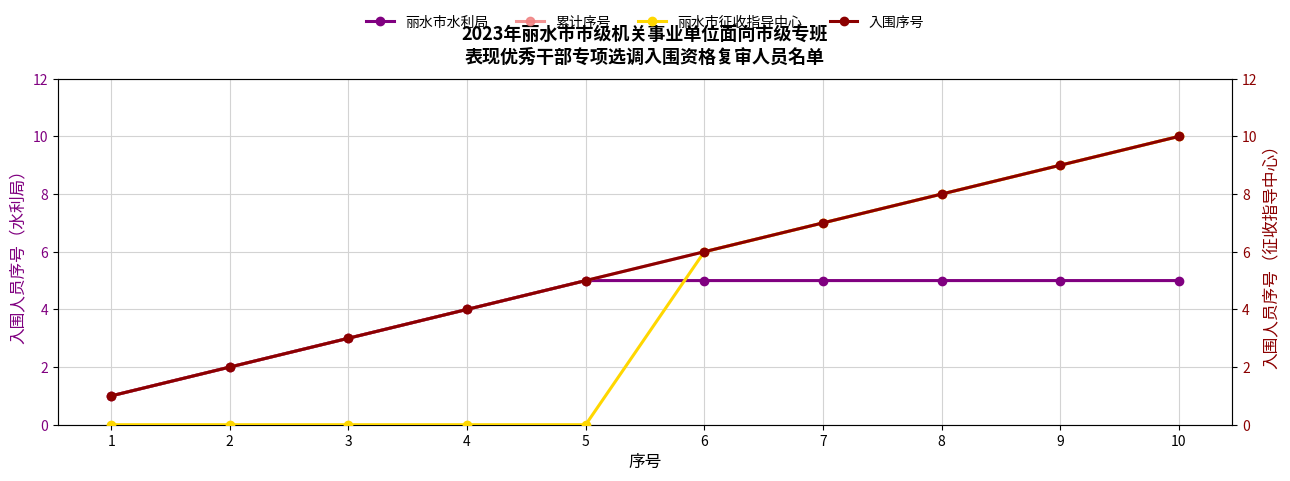

At which category is the sum across all series the highest?

10